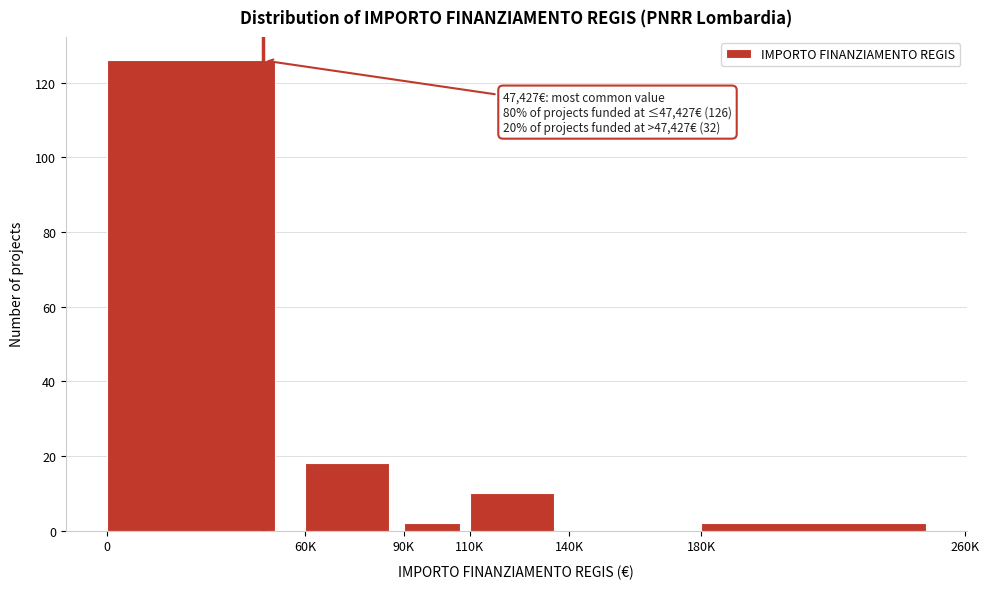

Reading left to right, extract all data points from this chart.

0=126	60K=18	90K=2	110K=10	140K=0	180K=2